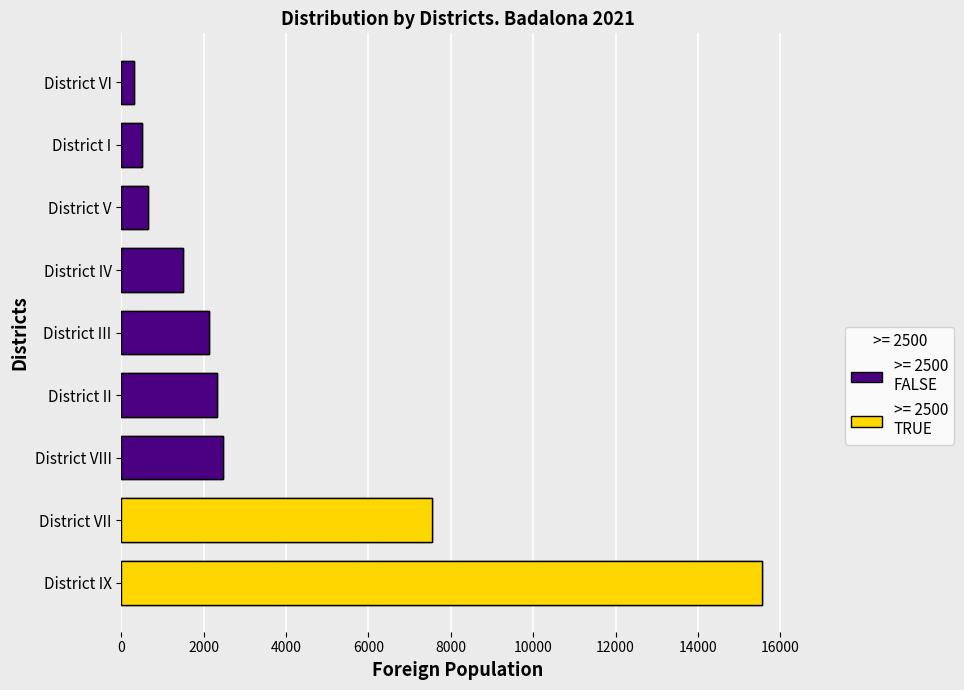

Reading left to right, extract all data points from this chart.

15552	7533	2477	2314	2134	1497	658	496	316